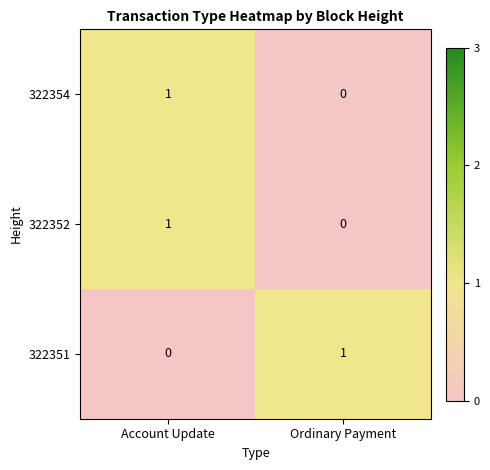

Which category has the lowest value in the 322351 series?

Account Update